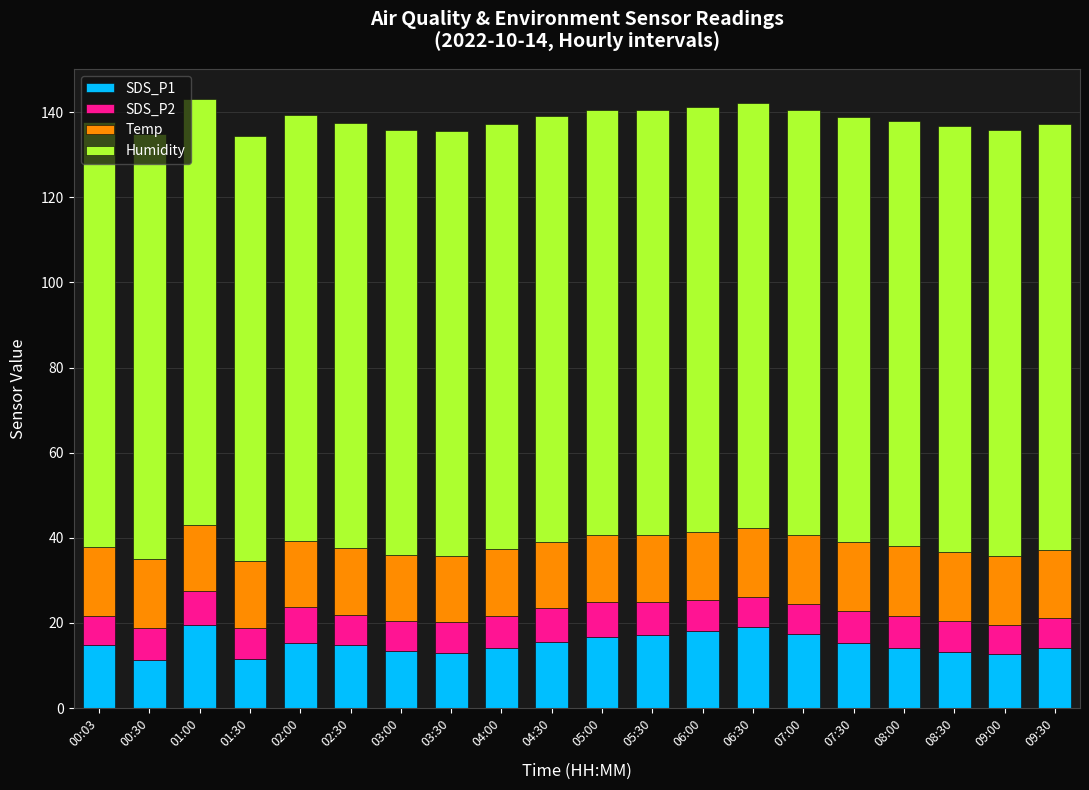

What is the sum of the SDS_P1 values at 02:30 and 09:30?

28.9